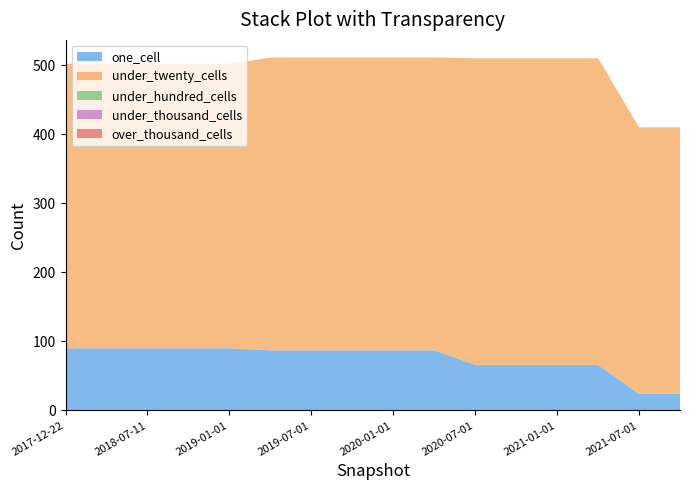

Reading left to right, what are all the values shown in this chart?

one_cell: 90	90	90	90	90	87	87	87	87	87	66	66	66	66	24	24
under_twenty_cells: 412	412	412	412	412	424	424	424	424	424	444	444	444	444	386	386
under_hundred_cells: 0	0	0	0	0	0	0	0	0	0	0	0	0	0	0	0
under_thousand_cells: 0	0	0	0	0	0	0	0	0	0	0	0	0	0	0	0
over_thousand_cells: 0	0	0	0	0	0	0	0	0	0	0	0	0	0	0	0